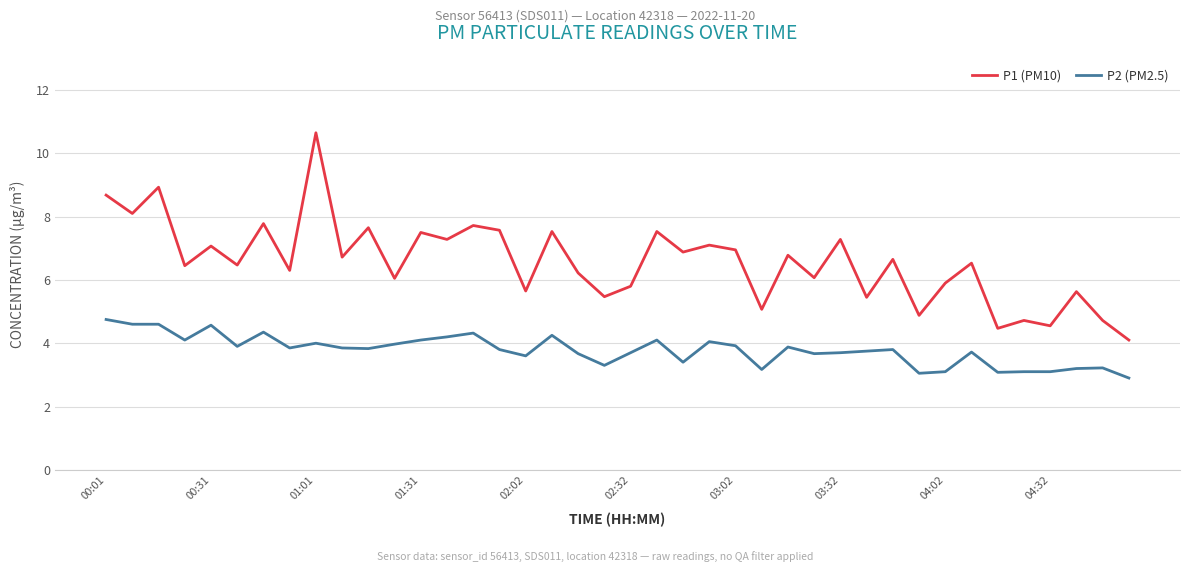

List the series in order of their overall mean, lowest first.

P2 (PM2.5), P1 (PM10)